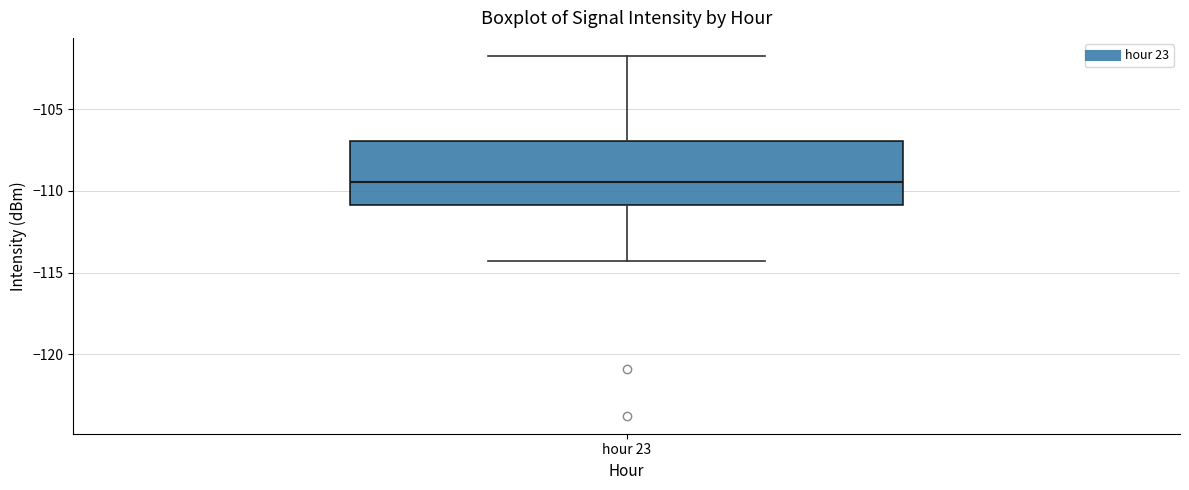

Where is the lower edge of the box for hour 23 on the y-axis? The values are not printed on the chart, so give them approximately, as read against the axis.

-111.0